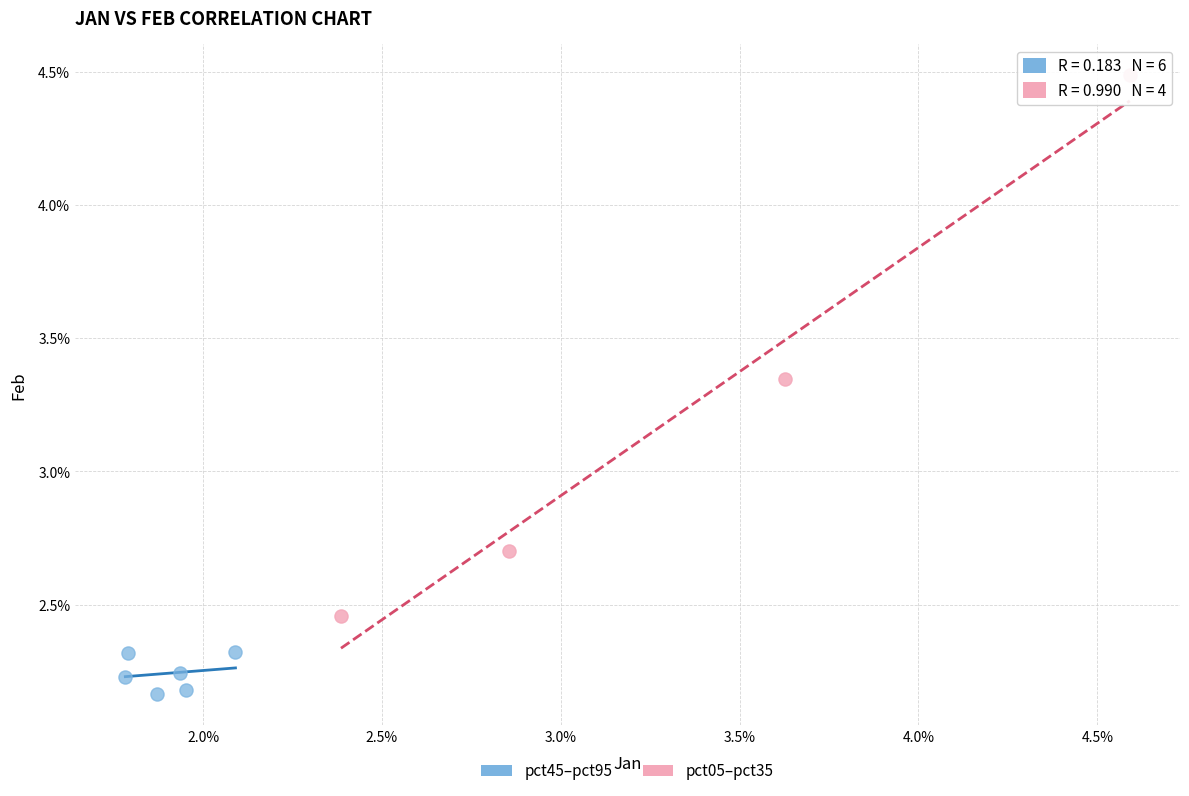

Which series contains the lowest Y value?

pct45–pct95